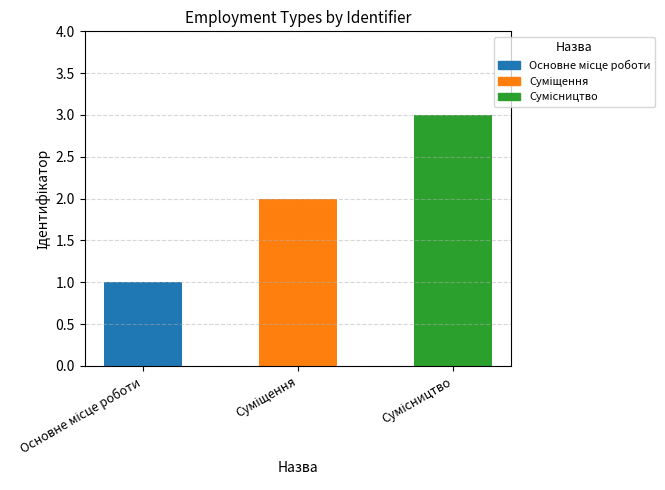

Which category has the highest value across all series?

Сумісництво